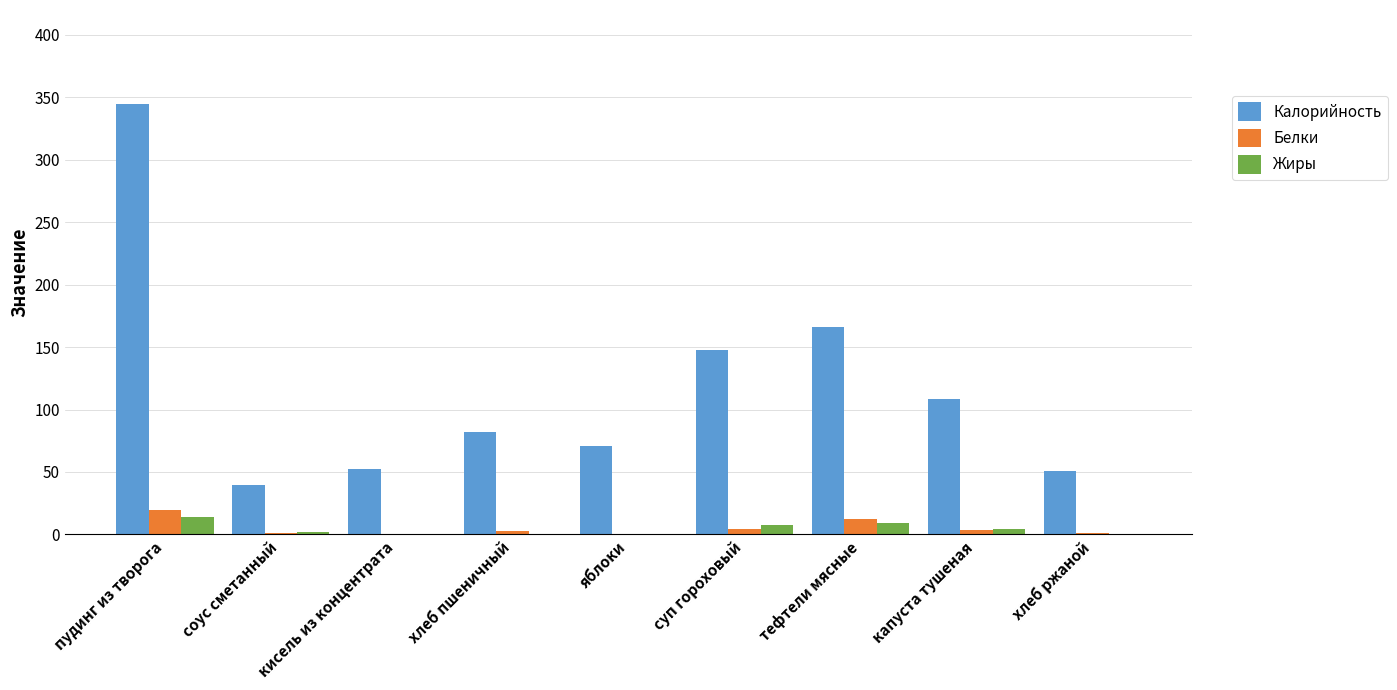

What is the total value across all series at яблоки?

71.7